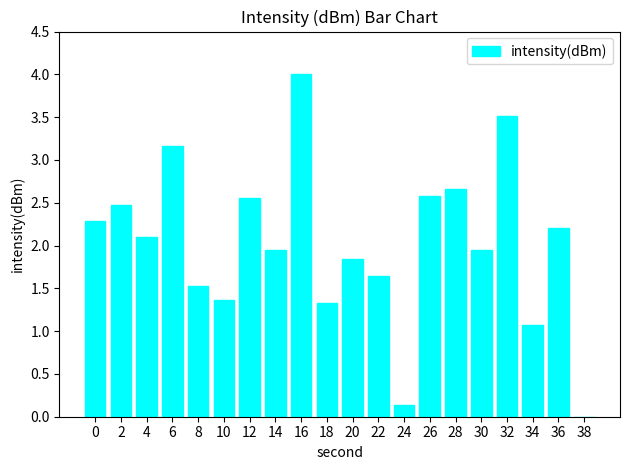

What is the maximum value shown in the chart?

4.0